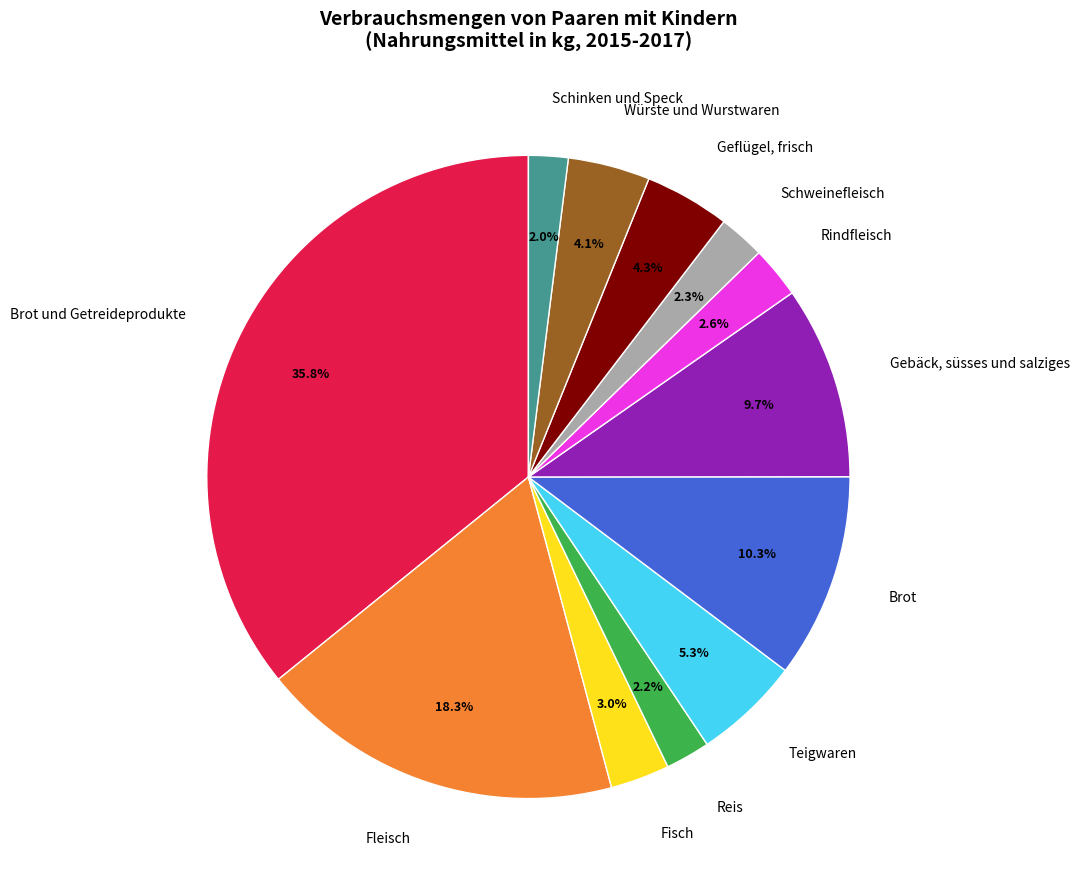

Between Geflügel, frisch and Schinken und Speck, which is larger?

Geflügel, frisch